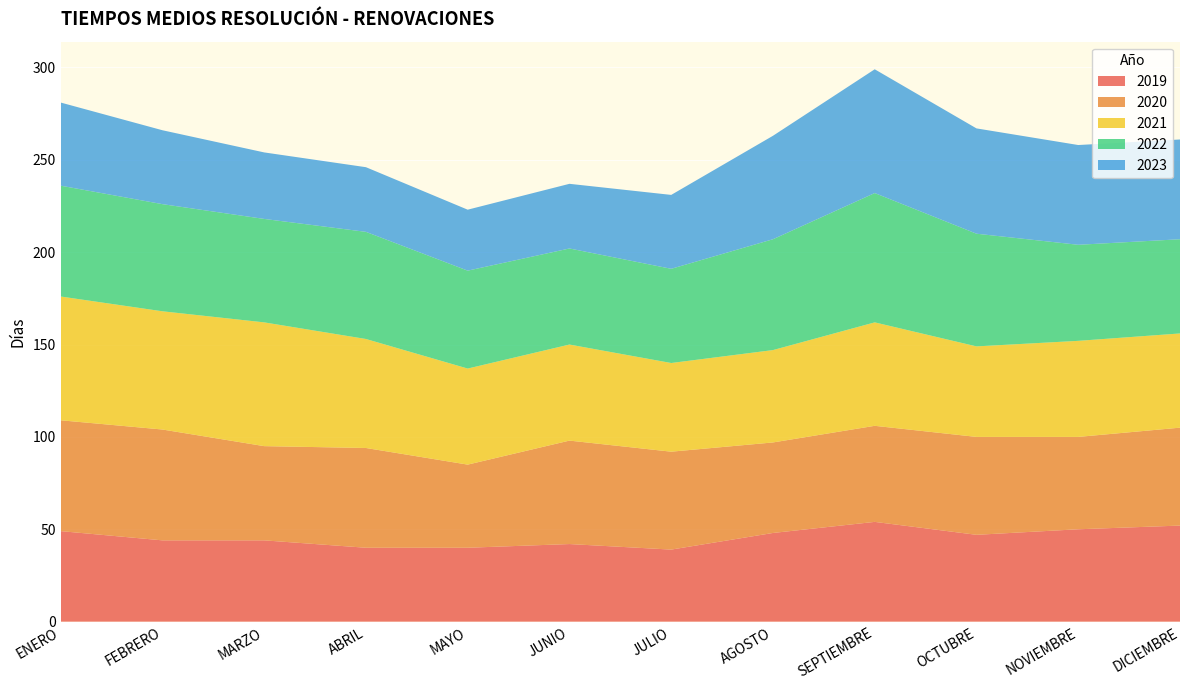

Reading left to right, extract all data points from this chart.

2019: ENERO=49	FEBRERO=44	MARZO=44	ABRIL=40	MAYO=40	JUNIO=42	JULIO=39	AGOSTO=48	SEPTIEMBRE=54	OCTUBRE=47	NOVIEMBRE=50	DICIEMBRE=52
2020: ENERO=60	FEBRERO=60	MARZO=51	ABRIL=54	MAYO=45	JUNIO=56	JULIO=53	AGOSTO=49	SEPTIEMBRE=52	OCTUBRE=53	NOVIEMBRE=50	DICIEMBRE=53
2021: ENERO=67	FEBRERO=64	MARZO=67	ABRIL=59	MAYO=52	JUNIO=52	JULIO=48	AGOSTO=50	SEPTIEMBRE=56	OCTUBRE=49	NOVIEMBRE=52	DICIEMBRE=51
2022: ENERO=60	FEBRERO=58	MARZO=56	ABRIL=58	MAYO=53	JUNIO=52	JULIO=51	AGOSTO=60	SEPTIEMBRE=70	OCTUBRE=61	NOVIEMBRE=52	DICIEMBRE=51
2023: ENERO=45	FEBRERO=40	MARZO=36	ABRIL=35	MAYO=33	JUNIO=35	JULIO=40	AGOSTO=56	SEPTIEMBRE=67	OCTUBRE=57	NOVIEMBRE=54	DICIEMBRE=54